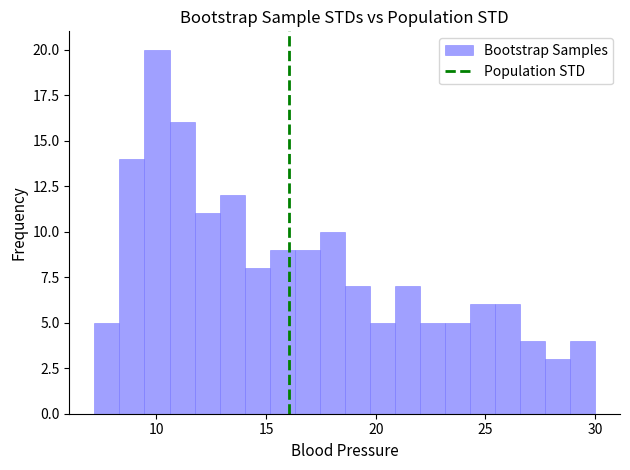

Around what value on the x-axis is the tallest bar? Give the approximate position of its centre, as read against the axis.

10.0